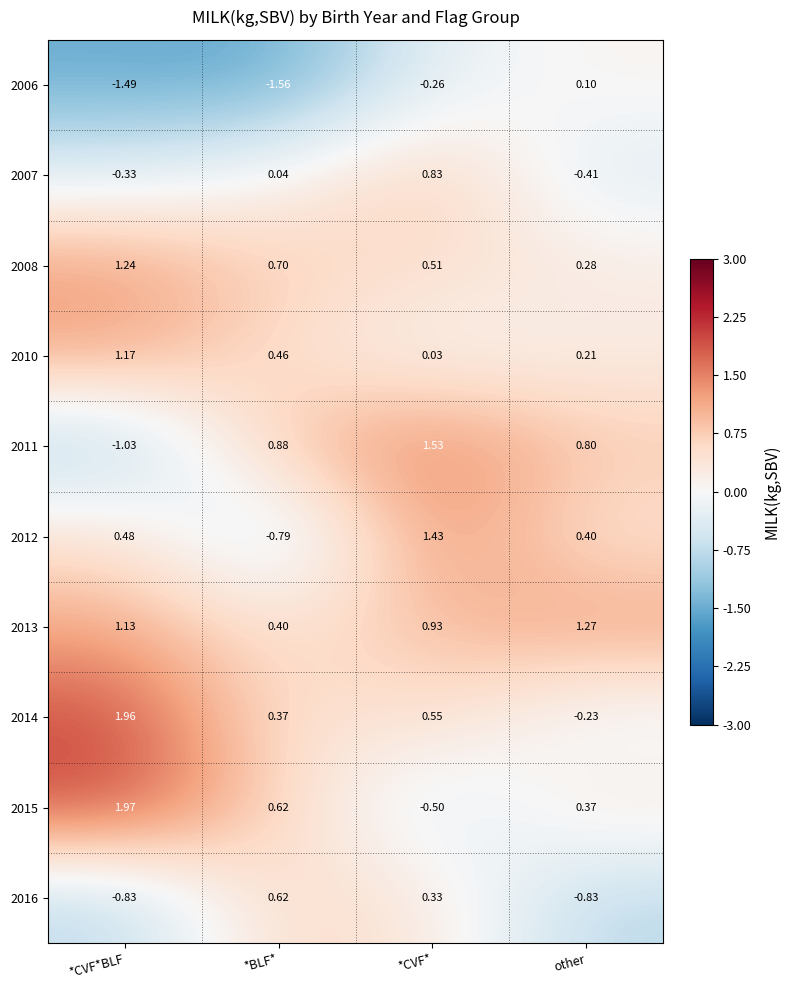

Which series has the largest total across all categories?

2013